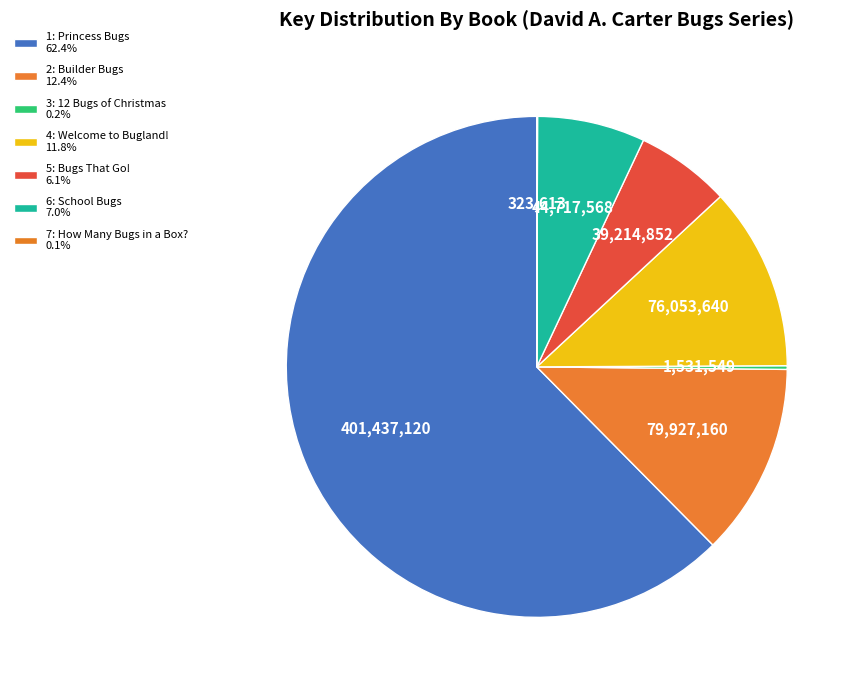

Do 4: Welcome to Bugland! and 6: School Bugs together represent more than half of the pie?

No